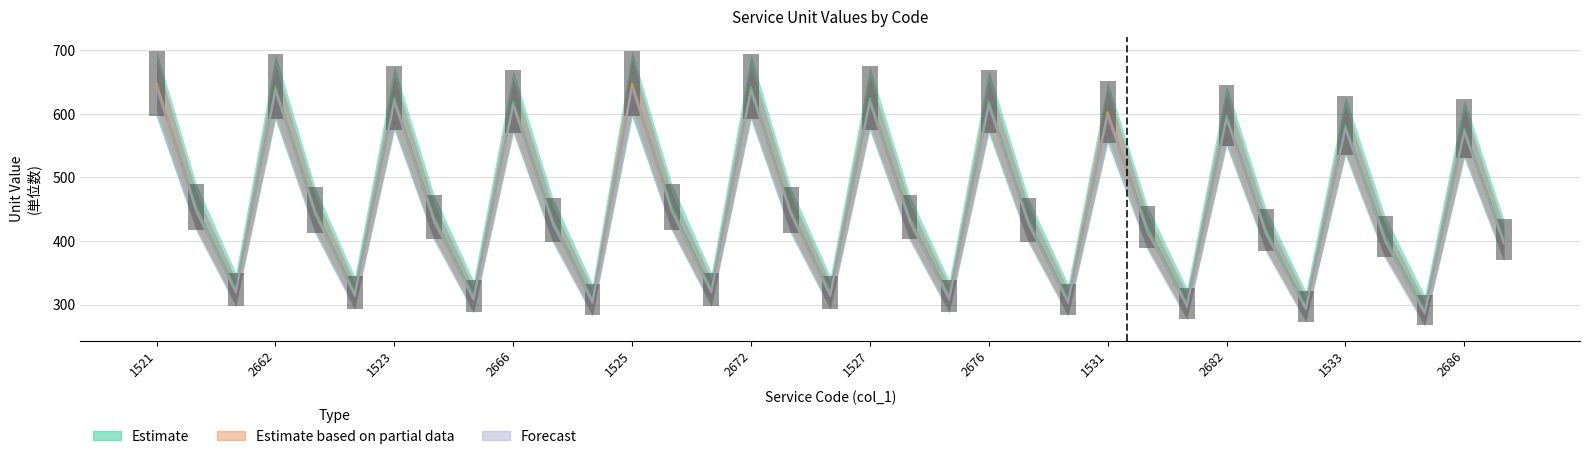

Which has a higher value, 2681 or 2673?

2673